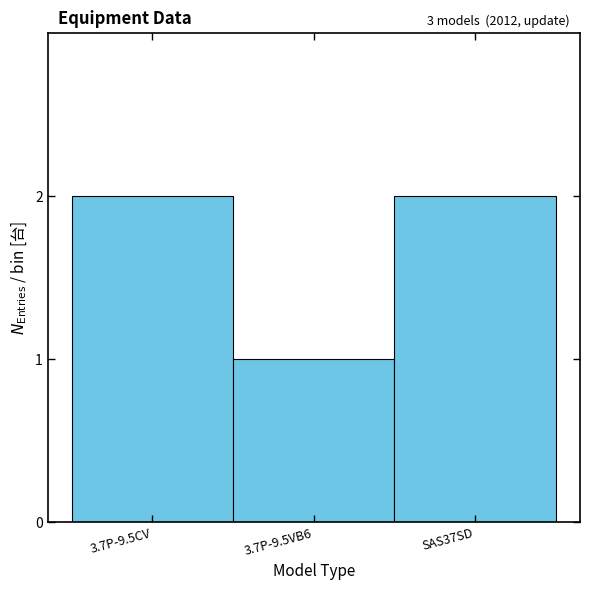

Reading left to right, extract all data points from this chart.

2	1	2